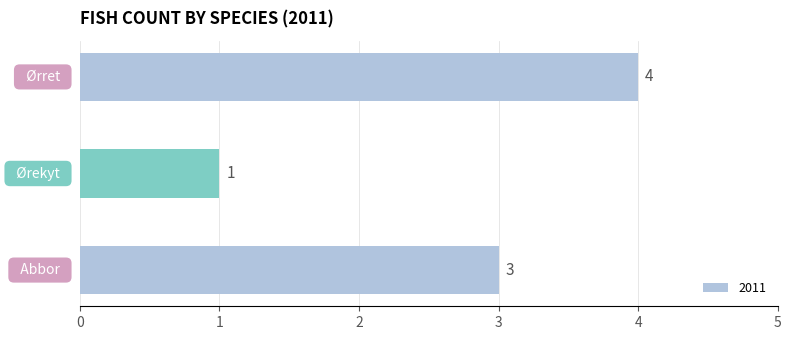

How many values are between 1 and 4?

3